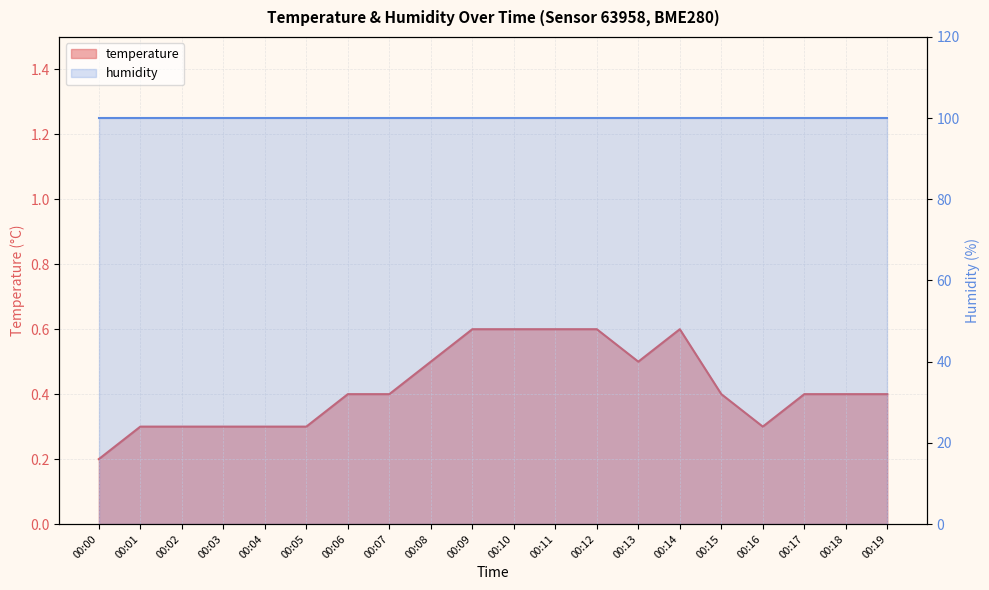

What is the sum of the values at 00:11 and 00:05?

0.9